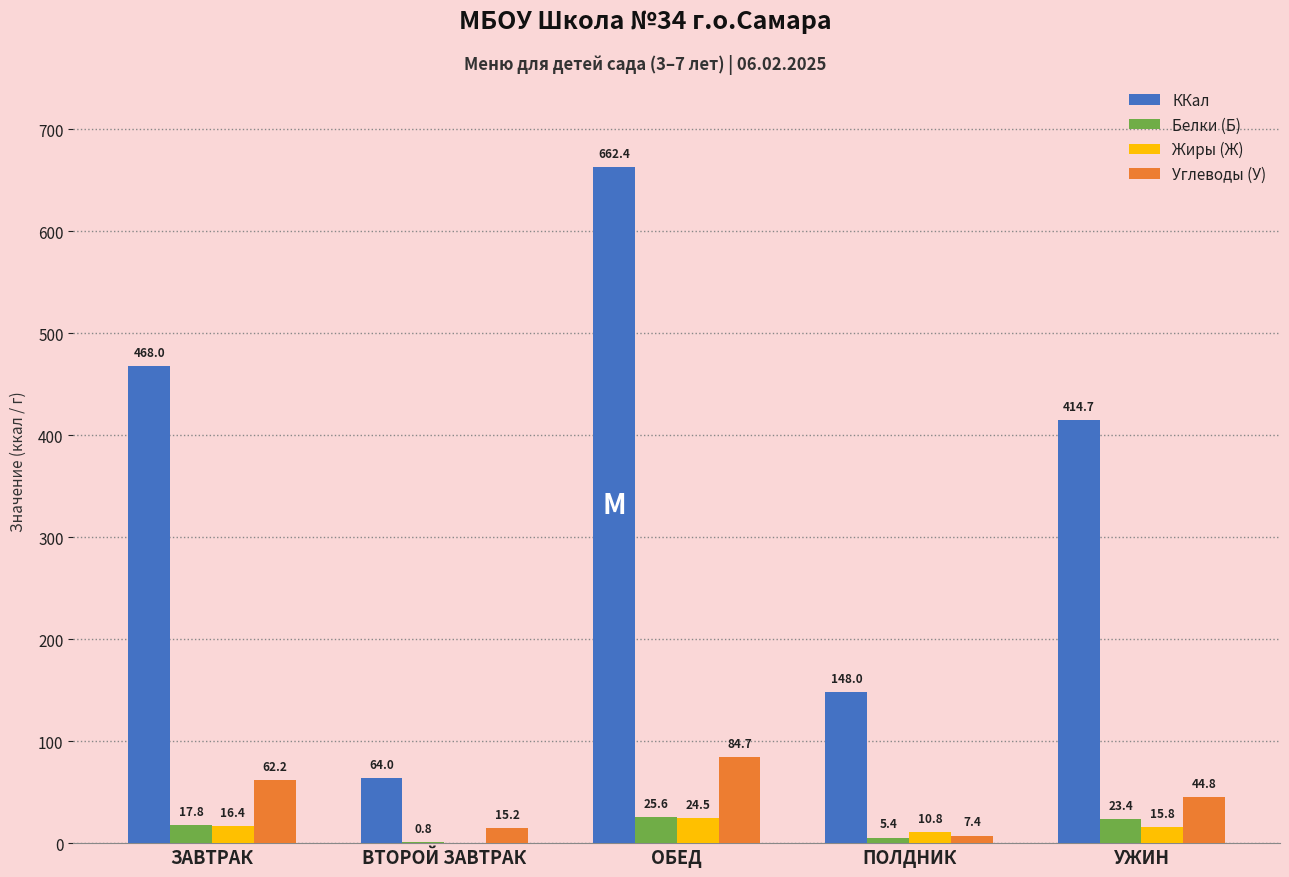

How many groups of bars are there?

5